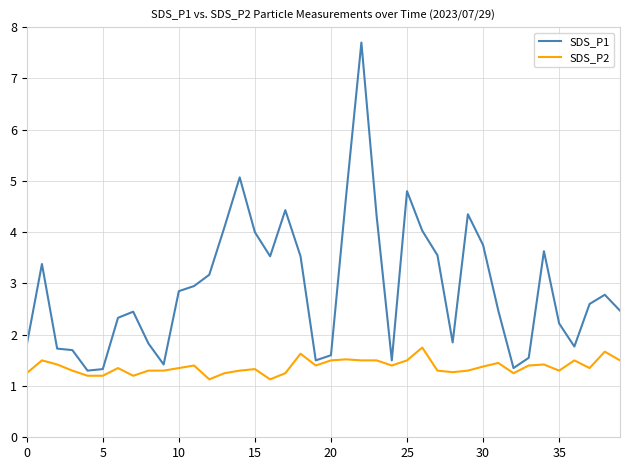

List the series in order of their overall mean, highest first.

SDS_P1, SDS_P2